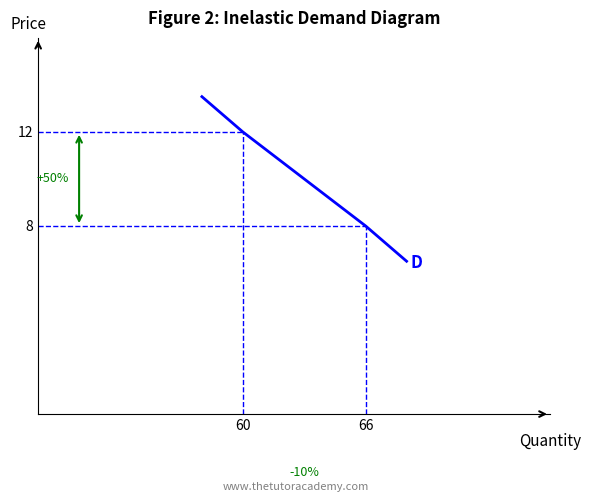

What is the sum of all values?

40.0